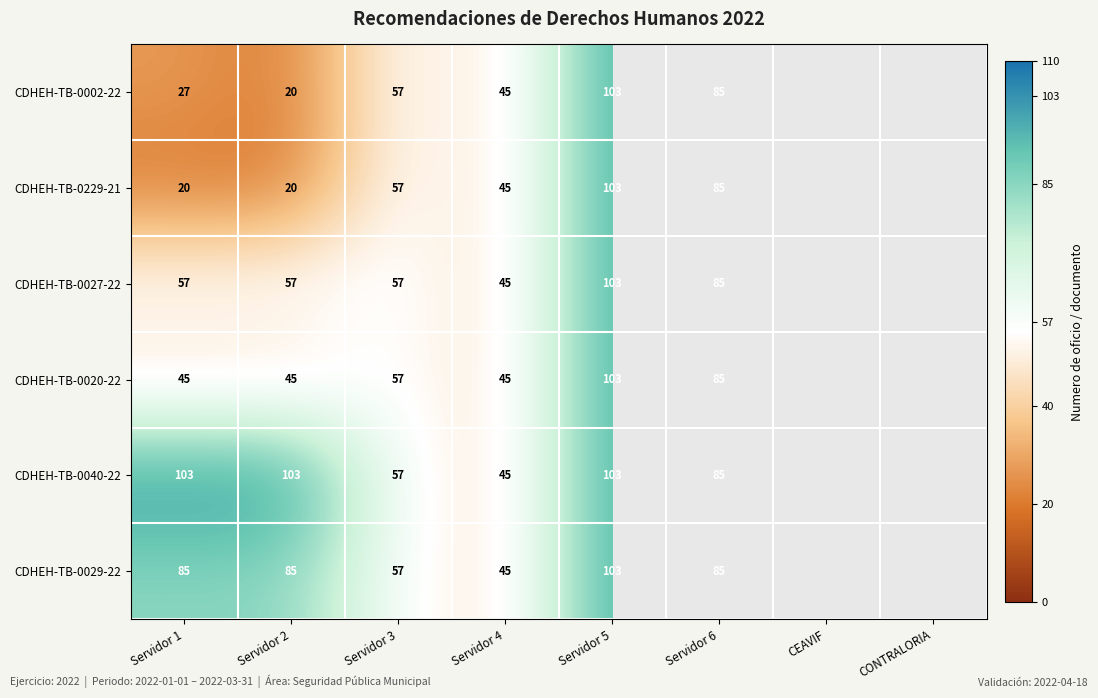

Between Servidor 1 and Servidor 6, which series saw the biggest shift?

CDHEH-TB-0229-21